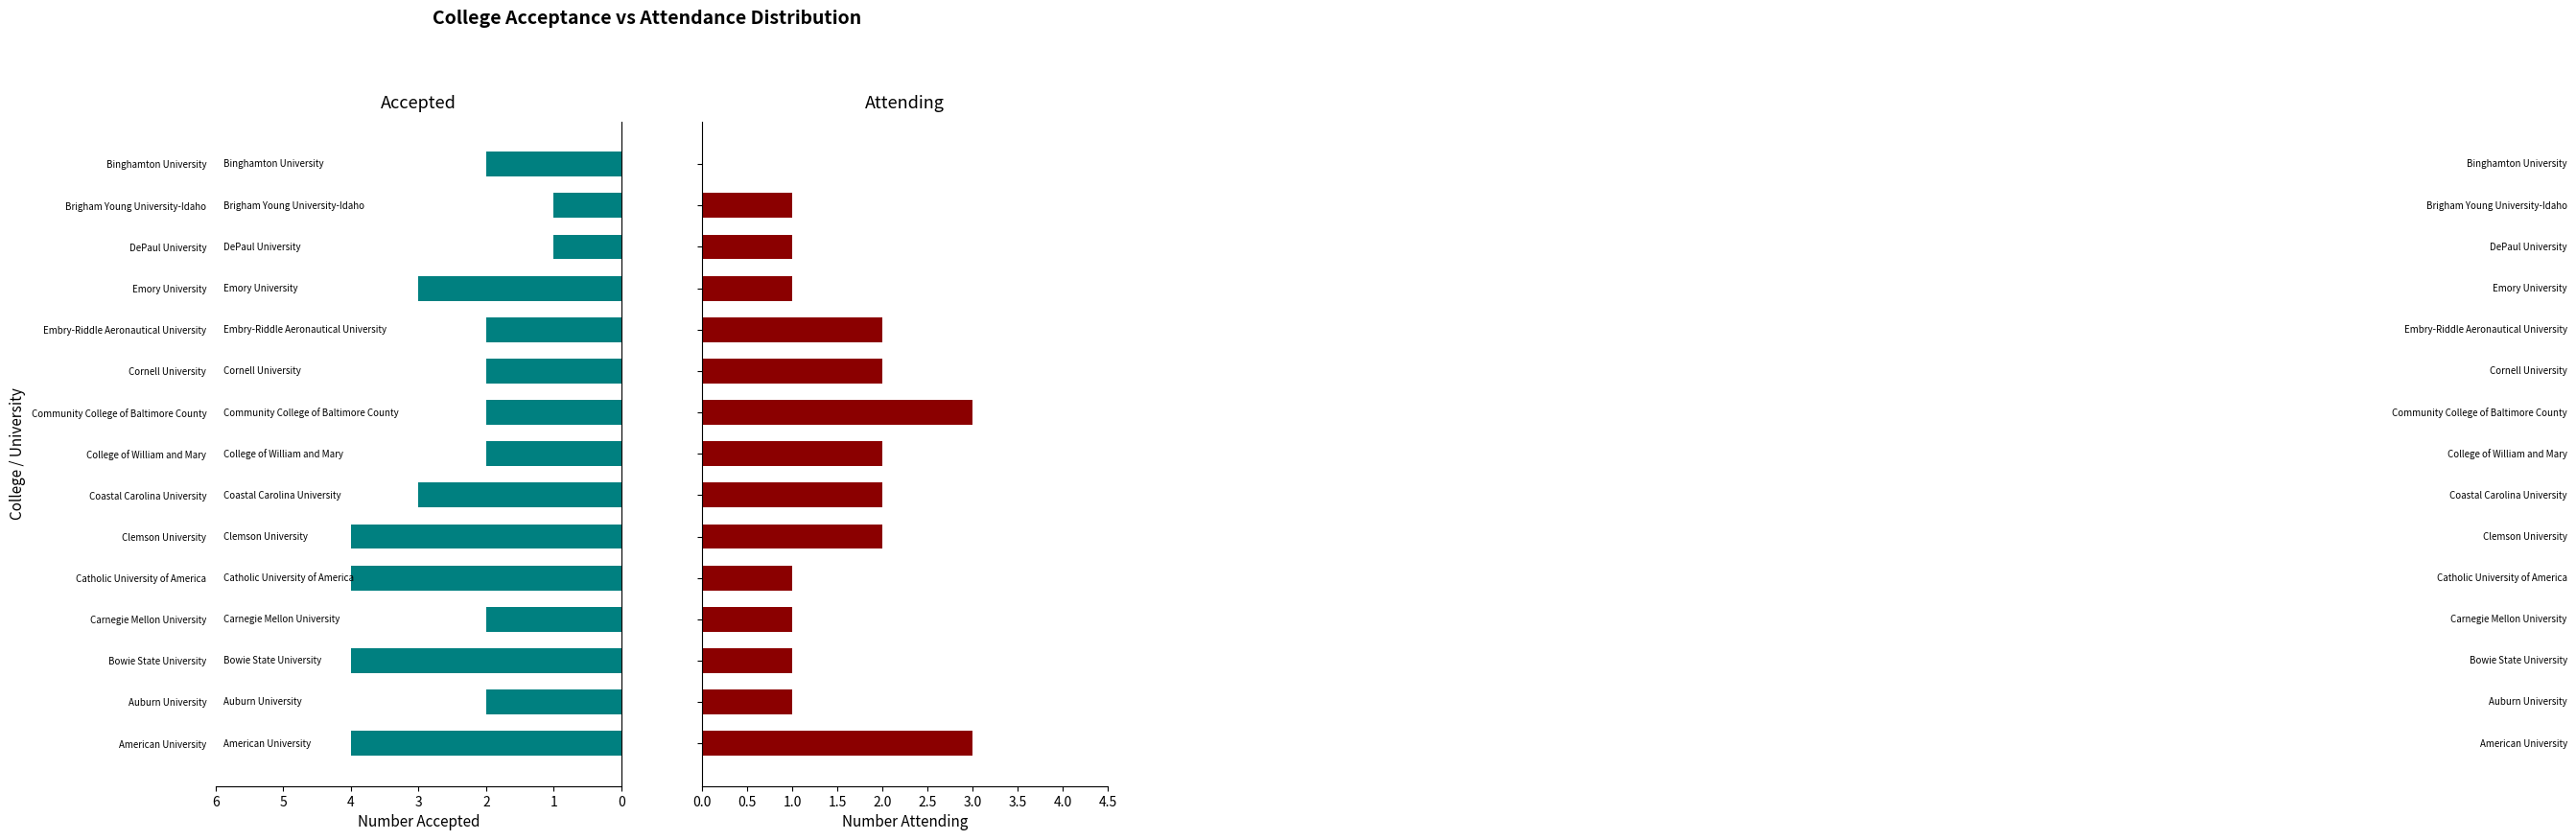

Rank the categories by Accepted value from lowest to highest.

DePaul University, Brigham Young University-Idaho, Auburn University, Carnegie Mellon University, College of William and Mary, Community College of Baltimore County, Cornell University, Embry-Riddle Aeronautical University, Binghamton University, Coastal Carolina University, Emory University, American University, Bowie State University, Catholic University of America, Clemson University